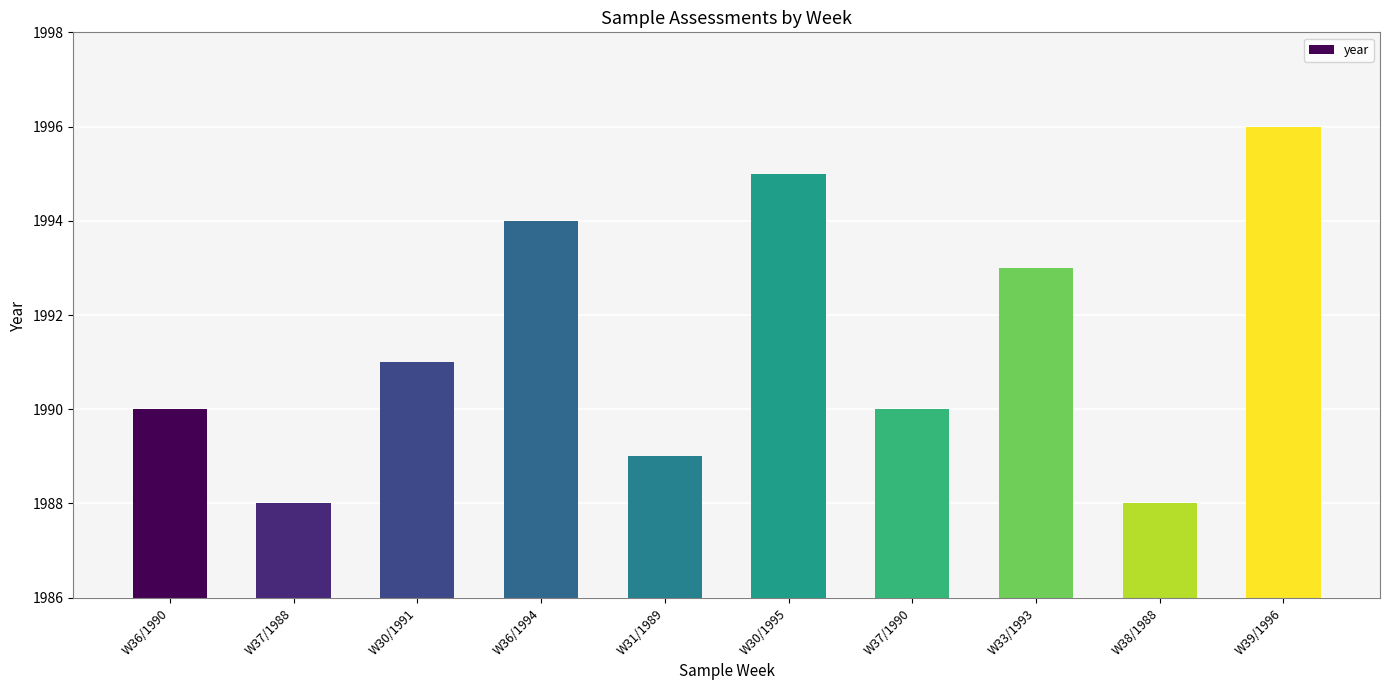

What is the difference between the second highest and minimum values?

7